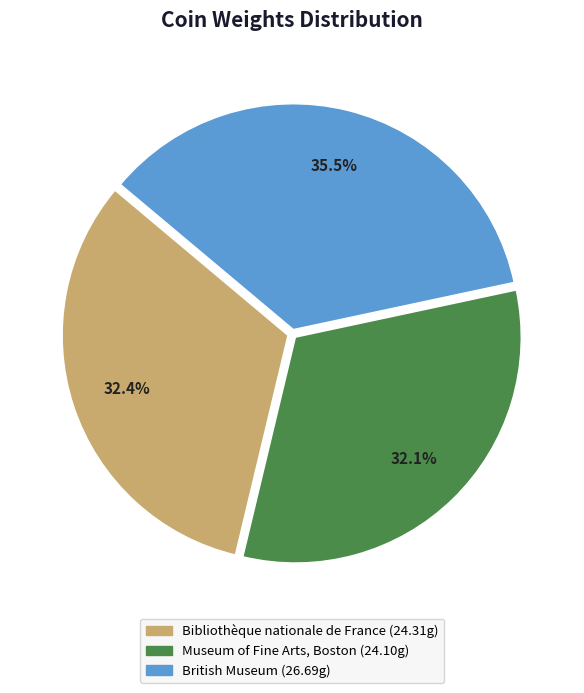

Count the number of slices in the pie.

3